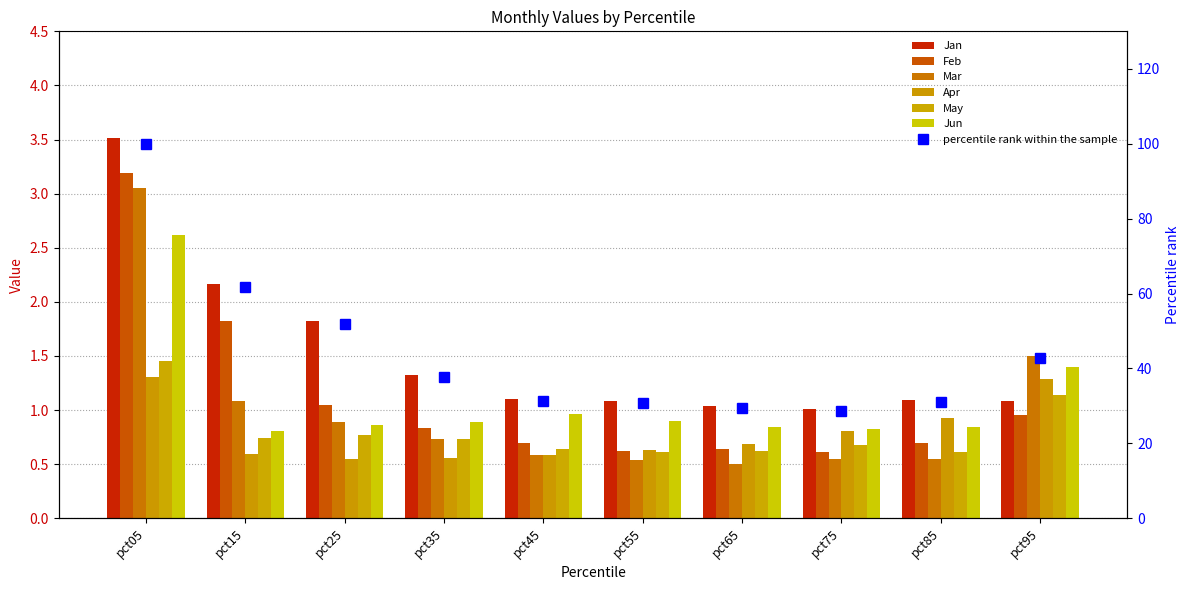

Which label corresponds to the largest value in the chart?

pct05